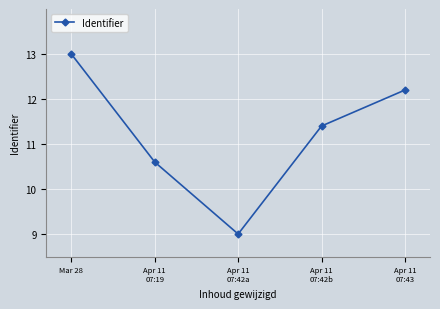

True or false: there are more than 1 points higher than both neighbors.

False